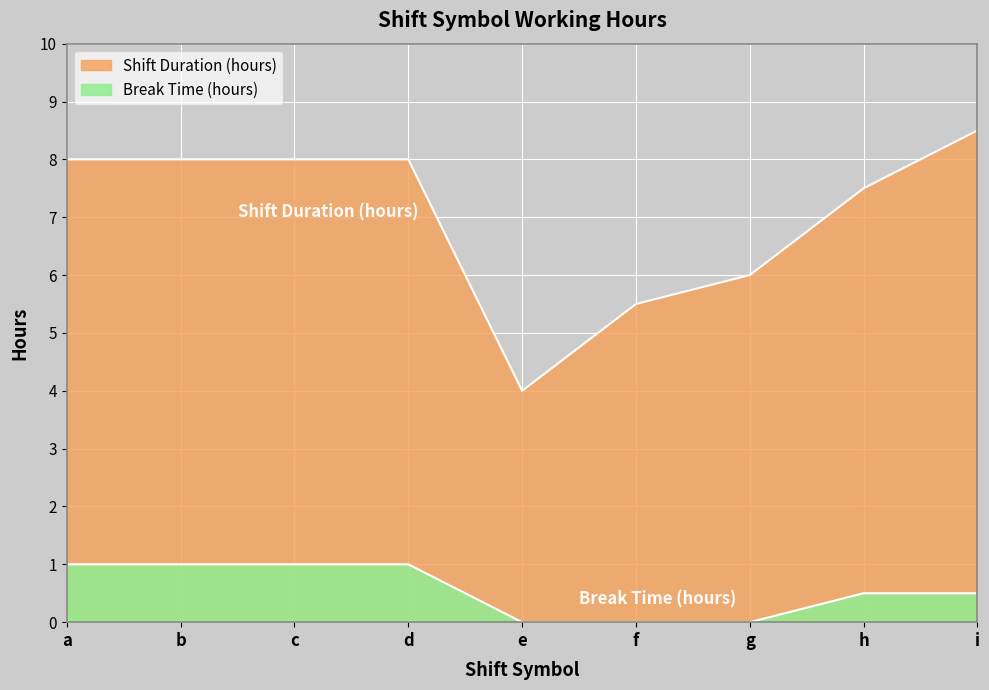

What is the value of the Shift Duration (hours) point at the 9th from the left?

8.5